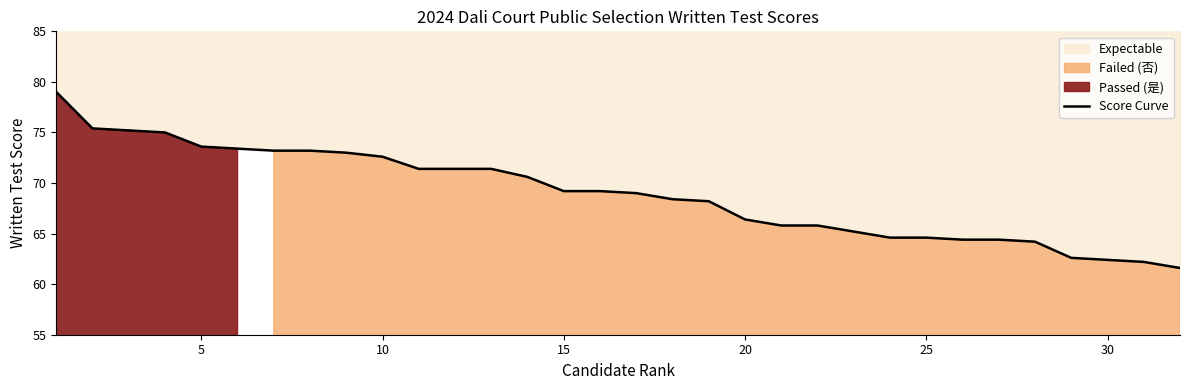

Reading left to right, extract all data points from this chart.

79.0	75.4	75.2	75.0	73.6	73.4	73.2	73.2	73.0	72.6	71.4	71.4	71.4	70.6	69.2	69.2	69.0	68.4	68.2	66.4	65.8	65.8	65.2	64.6	64.6	64.4	64.4	64.2	62.6	62.4	62.2	61.6